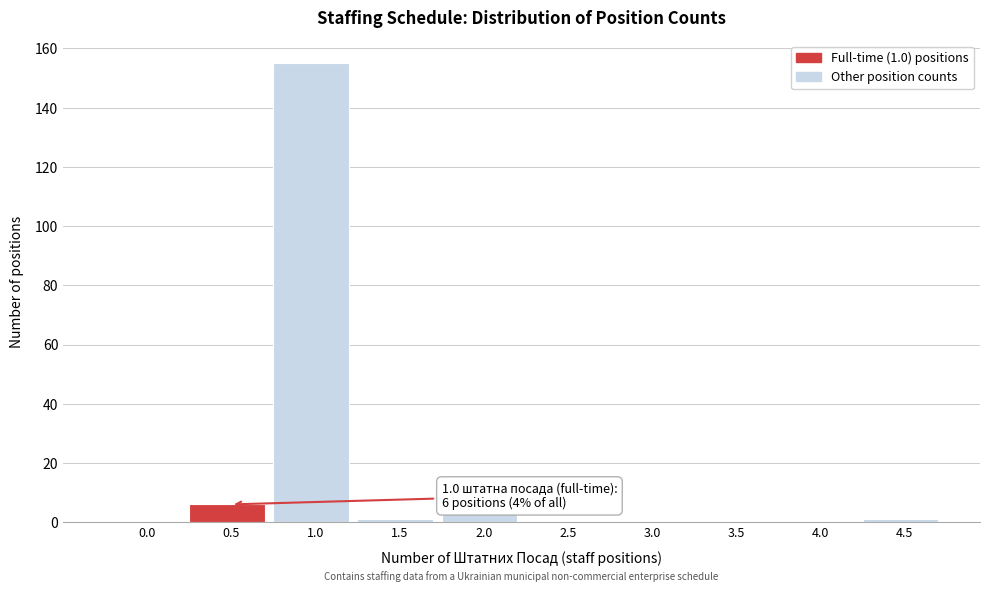

Reading left to right, transcribe all the data shown in this chart.

0.0=0	0.5=6	1.0=155	1.5=1	2.0=3	2.5=0	3.0=0	3.5=0	4.0=0	4.5=1